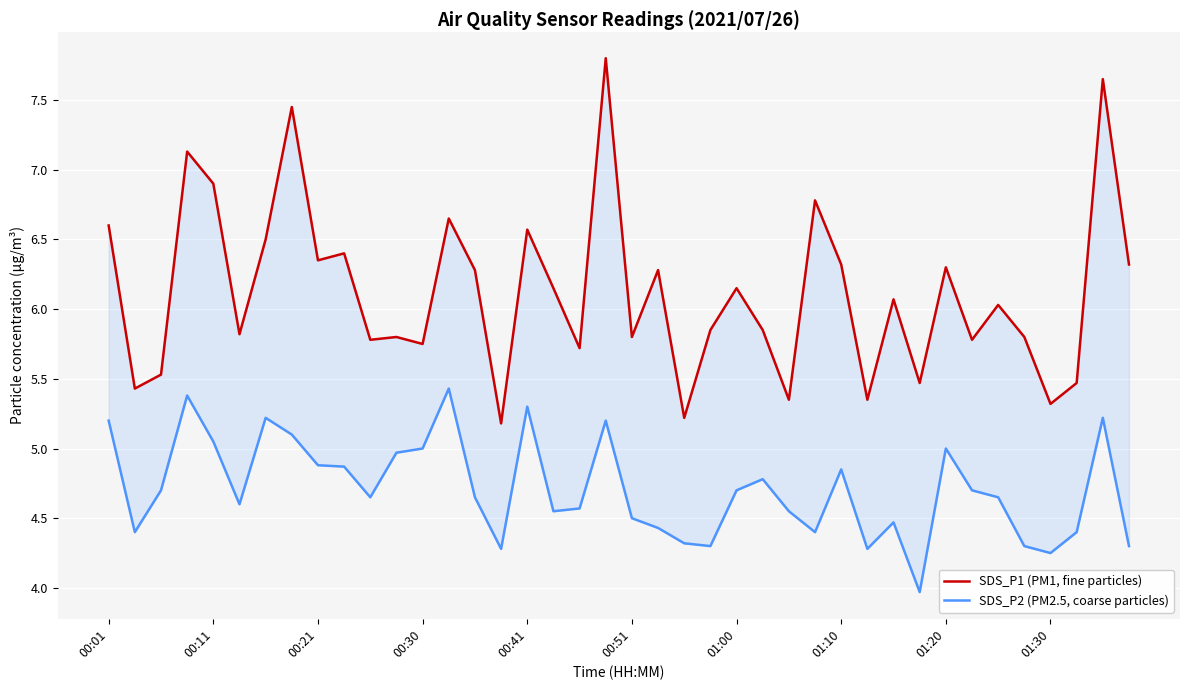

What is the difference between the SDS_P1 (PM1, fine particles) values at 23 and 28?

0.5